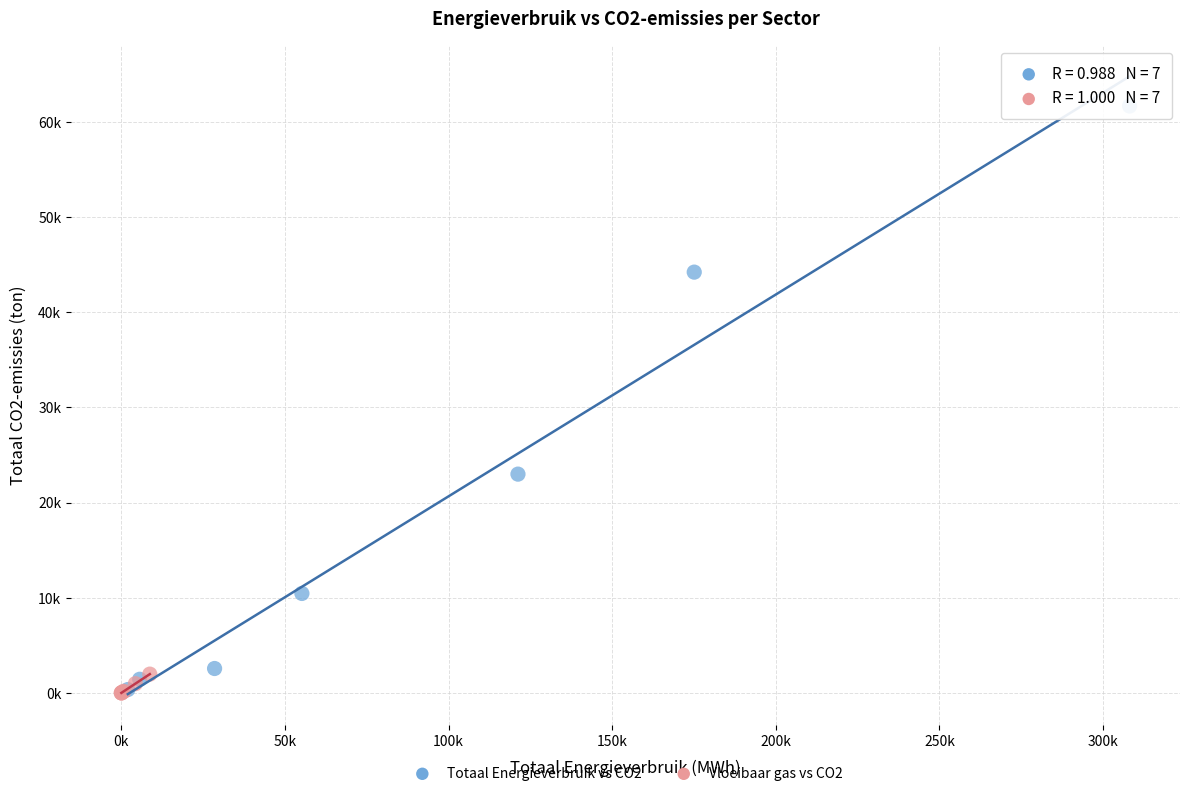

Which series has the largest Y range (max minus min)?

Totaal Energieverbruik vs CO2